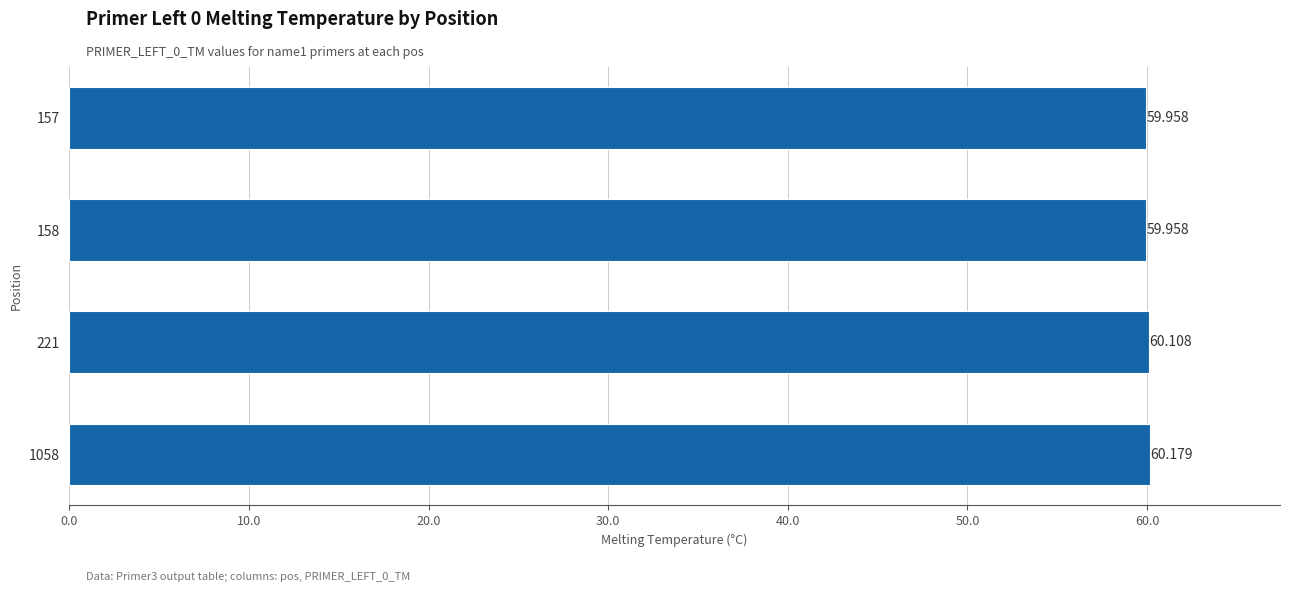

What is the difference between the maximum and second lowest values?

0.2